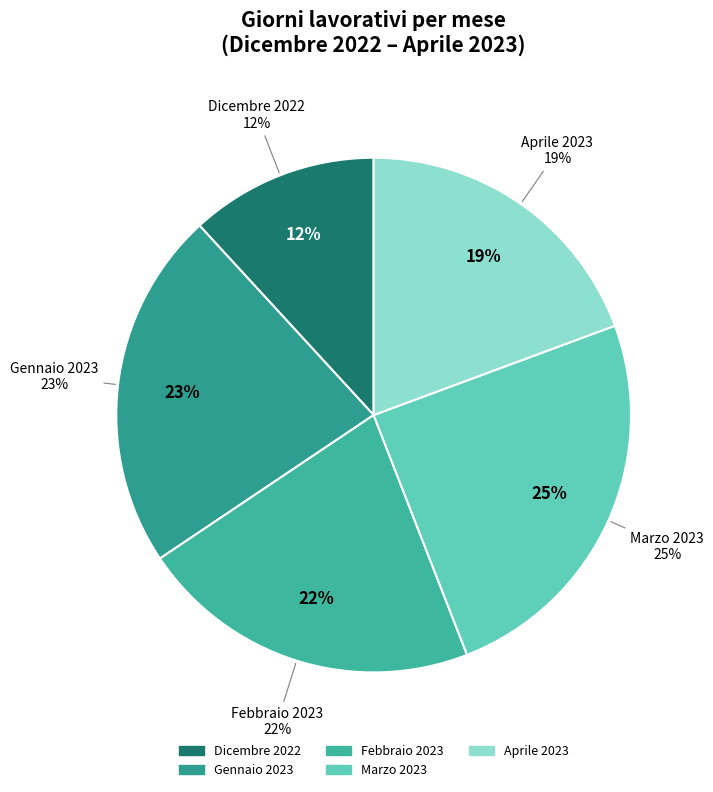

What is the change in value from Dicembre 2022 to Aprile 2023?

+7